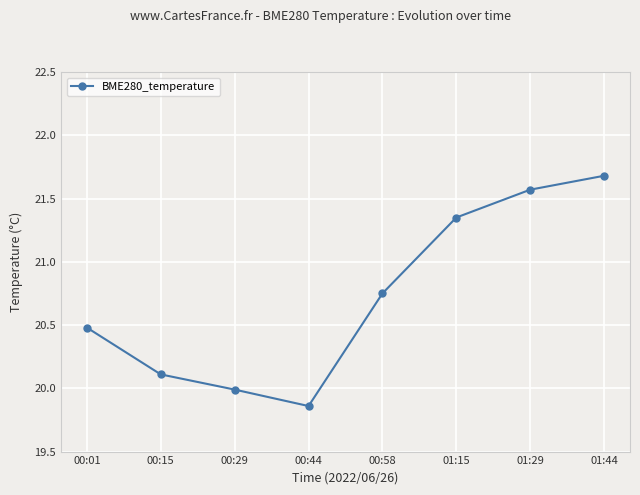

Is this an area chart (filled region under the line)?

No